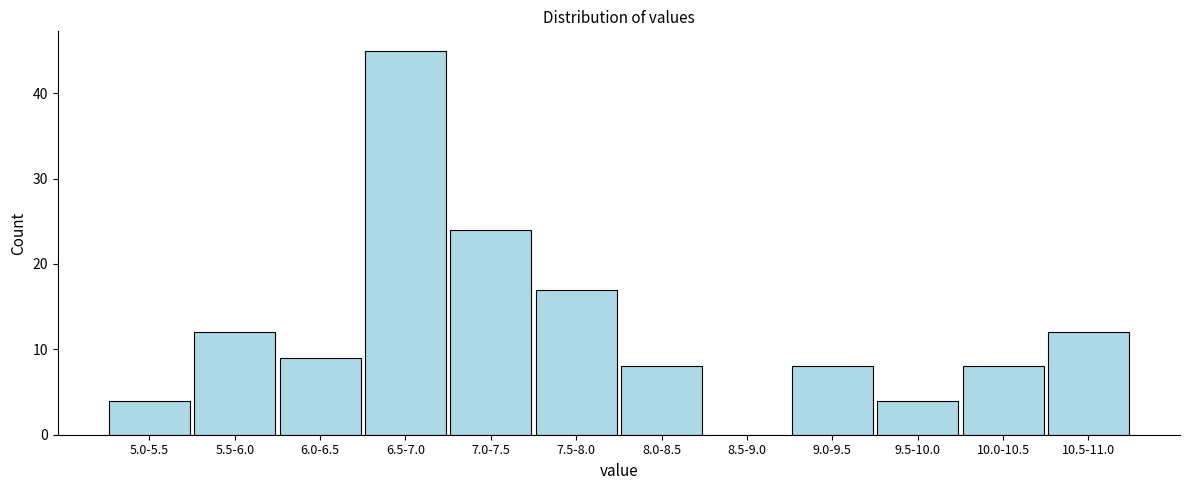

Reading left to right, extract all data points from this chart.

5.0-5.5=4	5.5-6.0=12	6.0-6.5=9	6.5-7.0=45	7.0-7.5=24	7.5-8.0=17	8.0-8.5=8	8.5-9.0=0	9.0-9.5=8	9.5-10.0=4	10.0-10.5=8	10.5-11.0=12